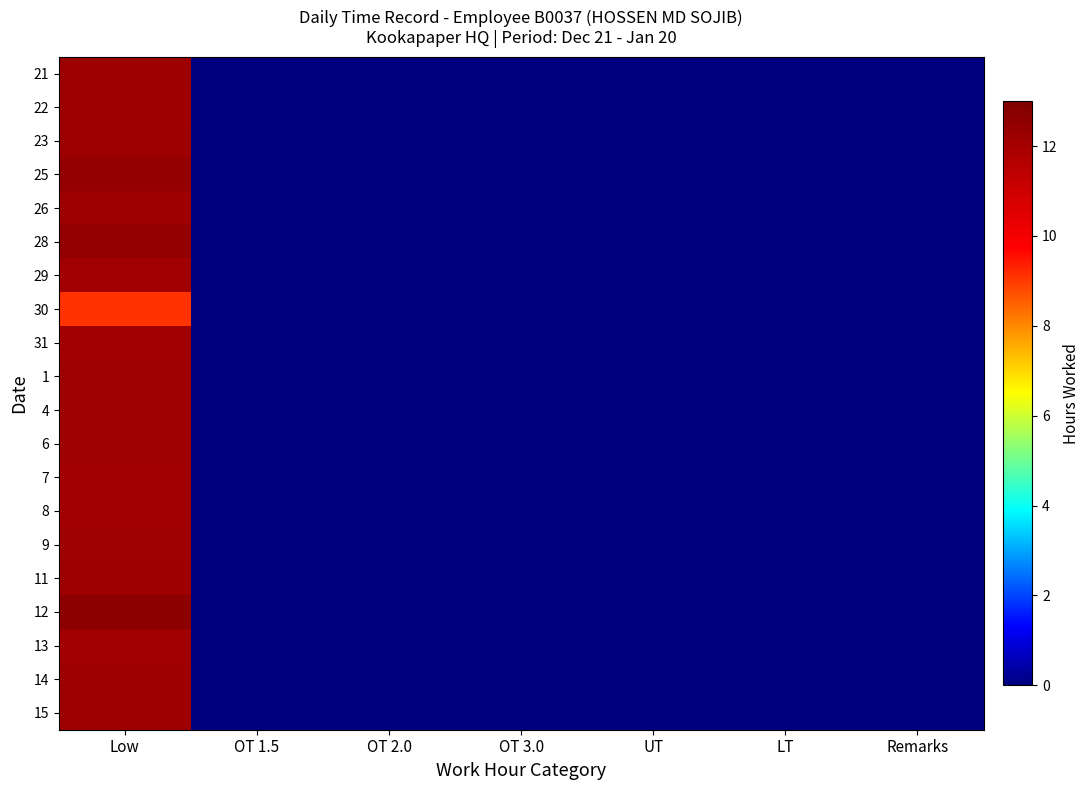

How many series are shown in this chart?

20